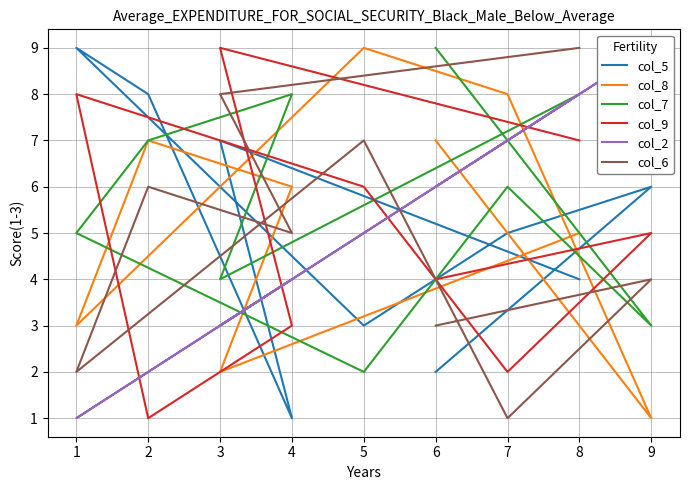

How many values in the col_2 series are below 5?

4